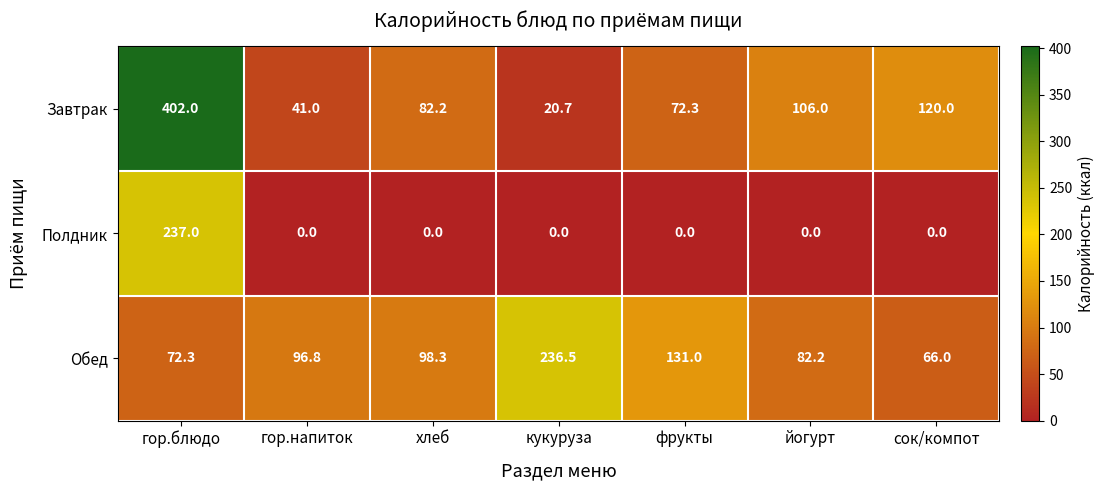

At which category does the chart reach its peak across all series?

гор.блюдо